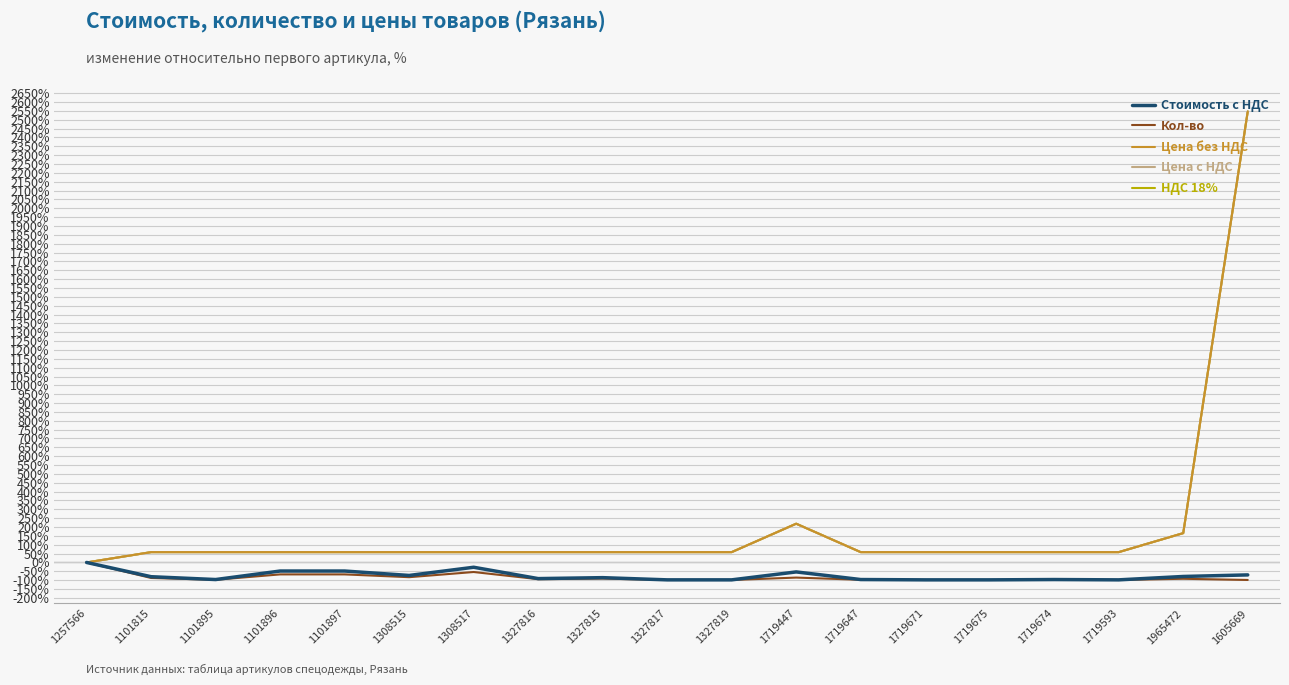

The value of Стоимость с НДС at 1719671 is -98.2. True or false?

True